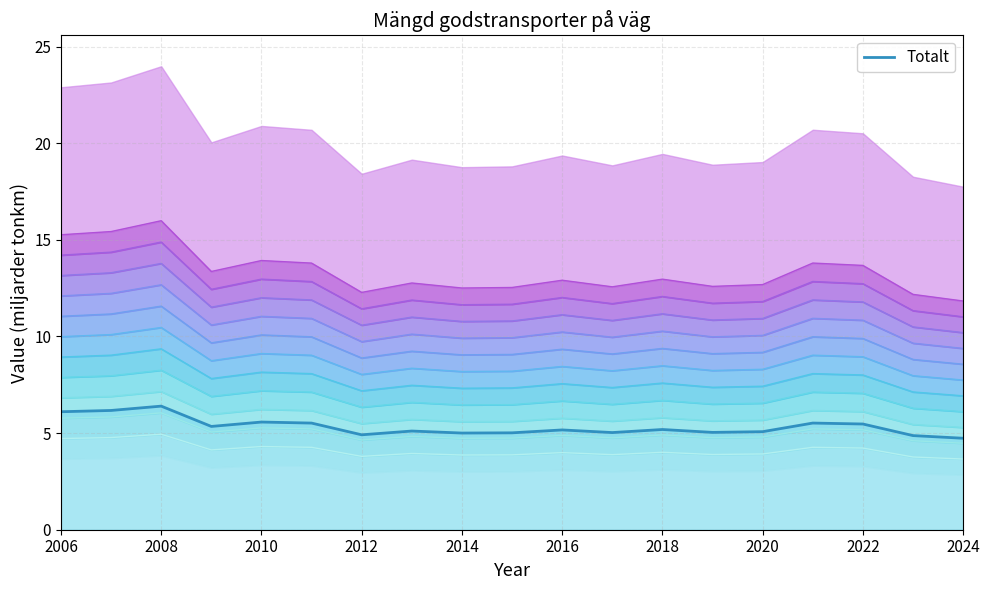

List the labels in order of value, largest first.

2008, 2007, 2006, 2010, 2021, 2011, 2022, 2009, 2018, 2016, 2013, 2020, 2019, 2017, 2015, 2014, 2012, 2023, 2024